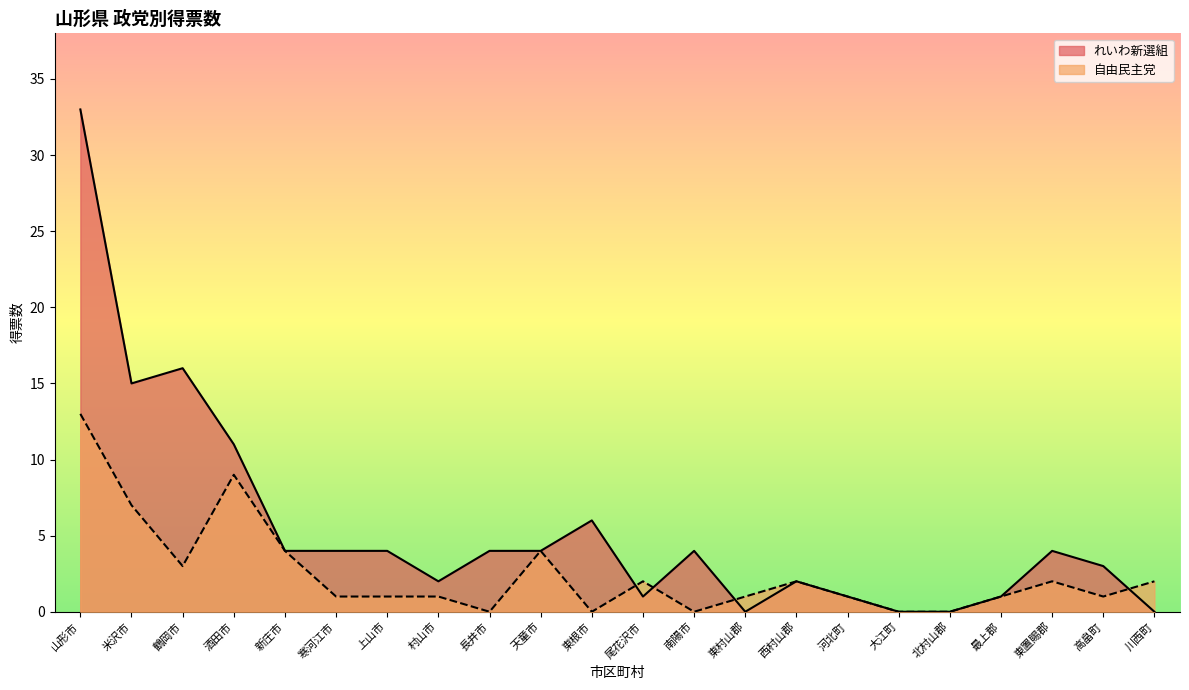

How many intersections are there between れいわ新選組 and 自由民主党?

4